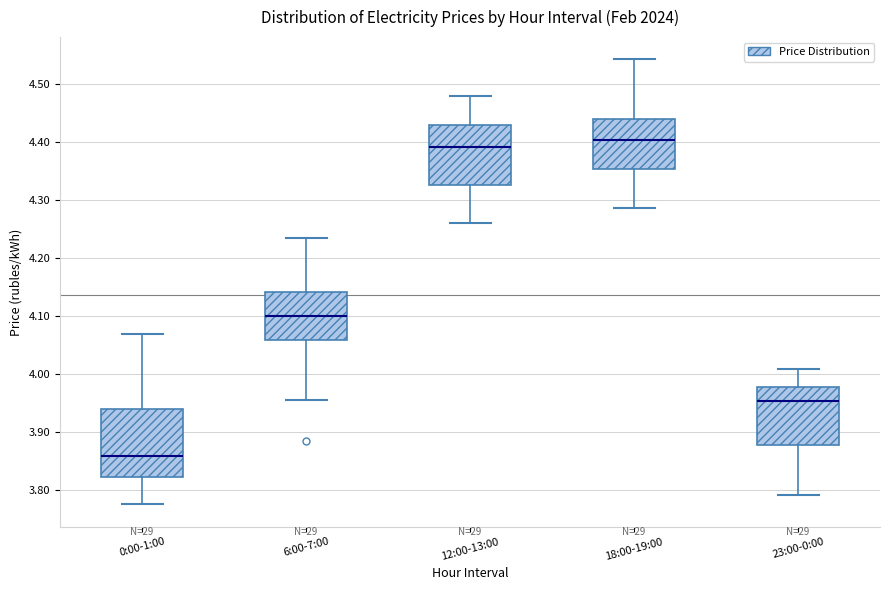

Where does the lower whisker of the box for 6:00-7:00 end on the y-axis? The values are not printed on the chart, so give them approximately, as read against the axis.

3.96